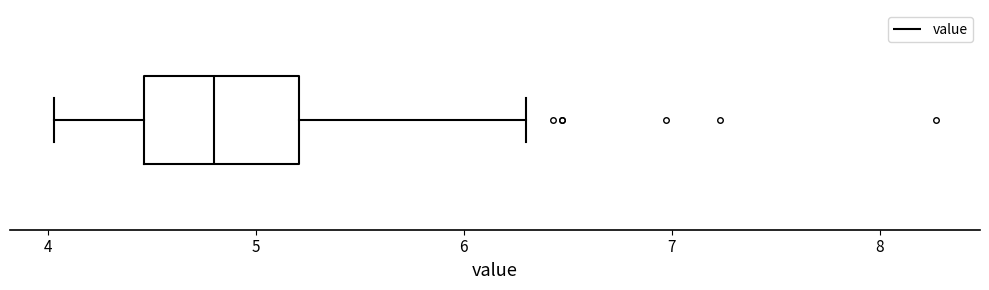

Where is the right edge of the box on the x-axis? The values are not printed on the chart, so give them approximately, as read against the axis.

5.2